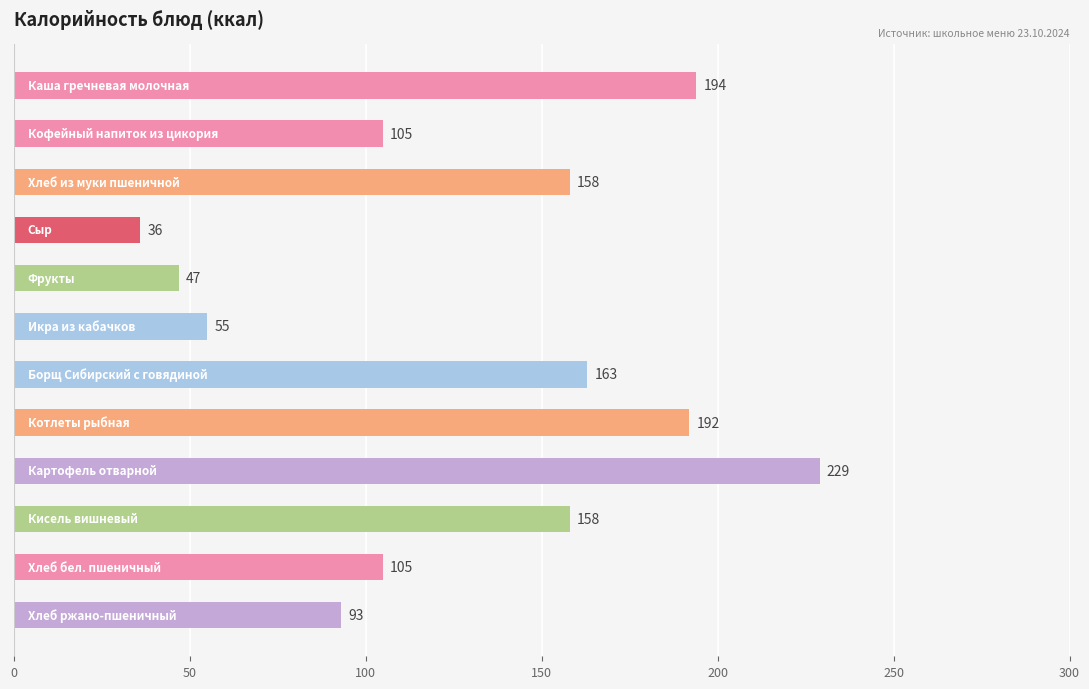

How many series are shown in this chart?

1